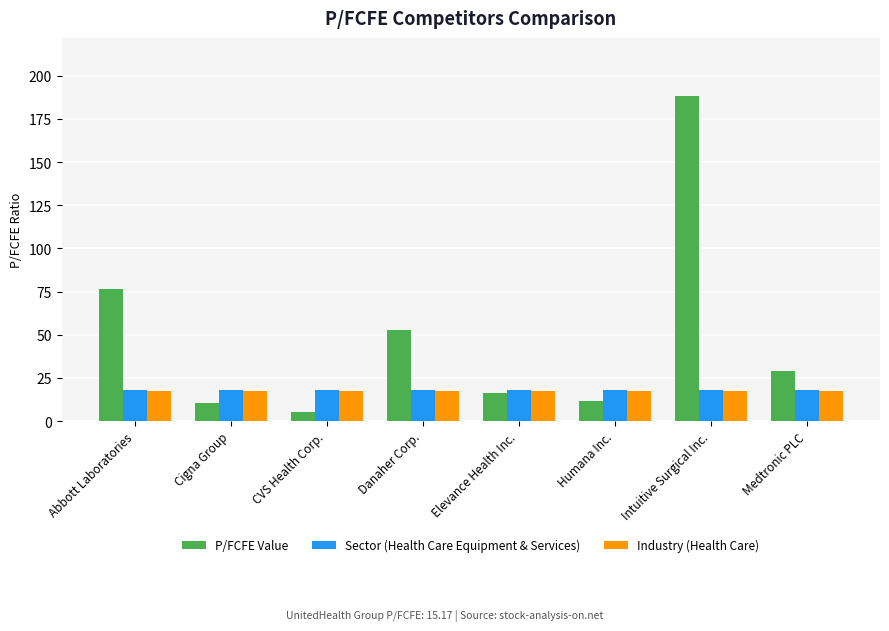

What is the sum of all P/FCFE Value values?

389.9